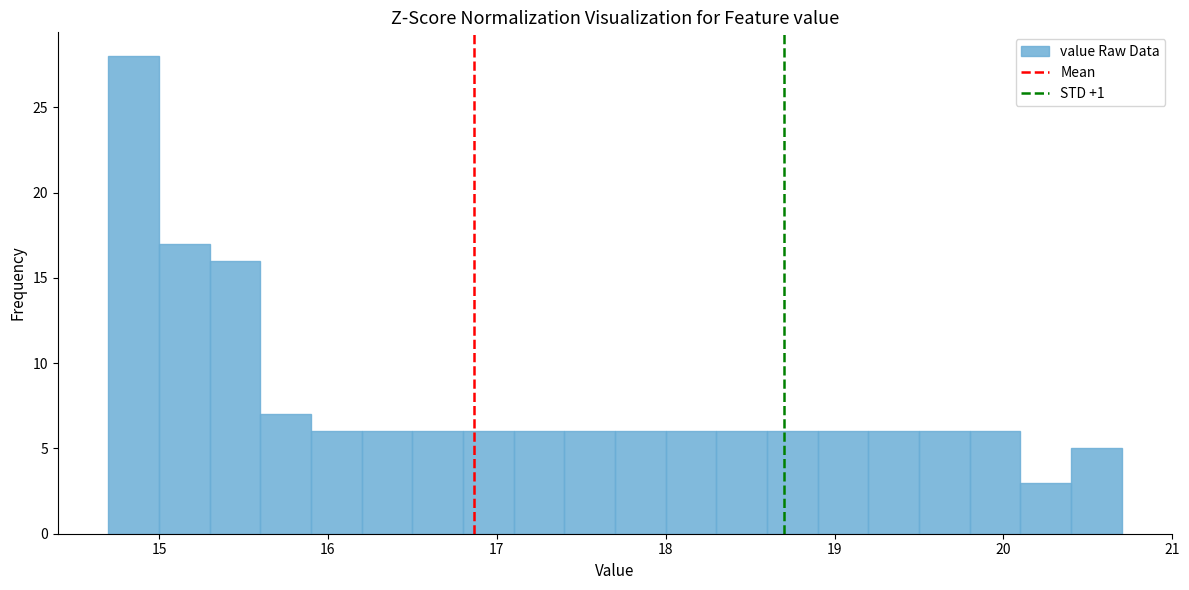

Around what value on the x-axis is the tallest bar? Give the approximate position of its centre, as read against the axis.

14.9